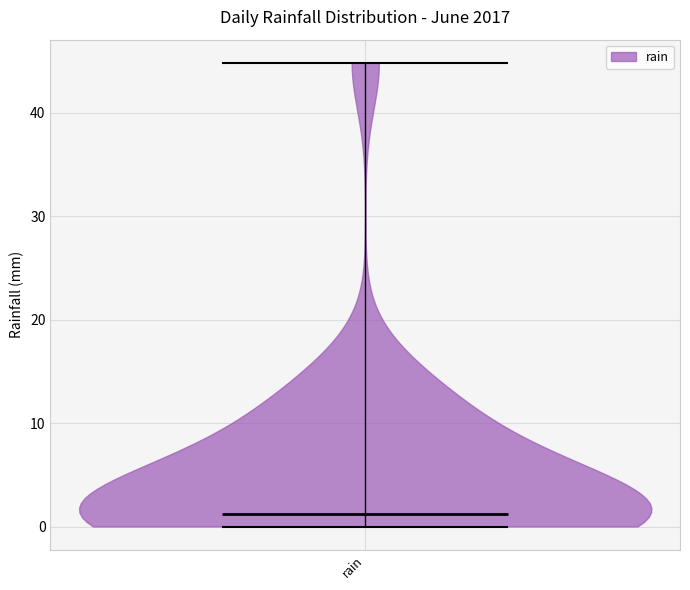

Where does the median line of the violin for rain sit on the y-axis? The values are not printed on the chart, so give them approximately, as read against the axis.

1